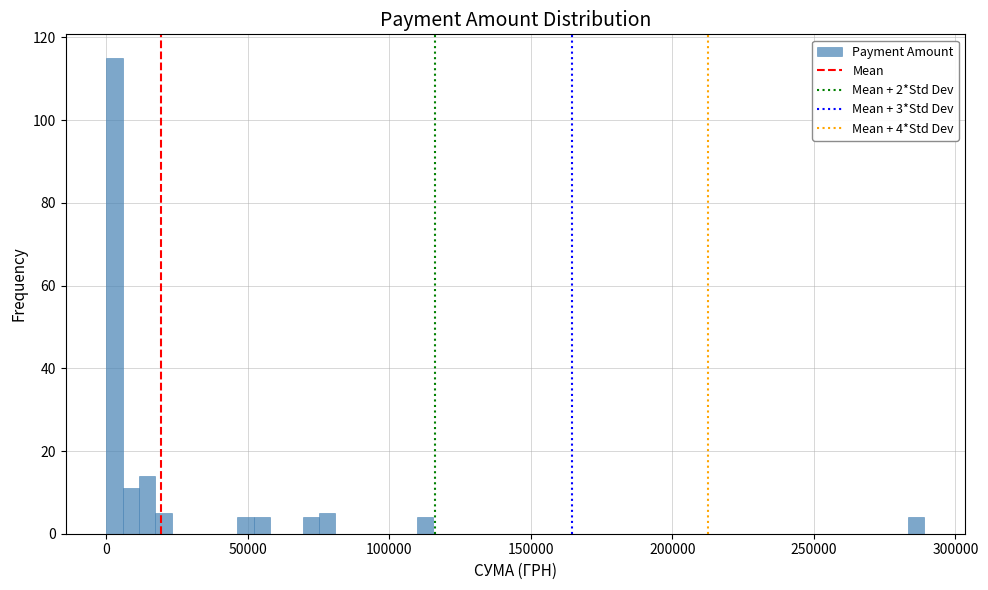

Around what value on the x-axis is the tallest bar? Give the approximate position of its centre, as read against the axis.

5000